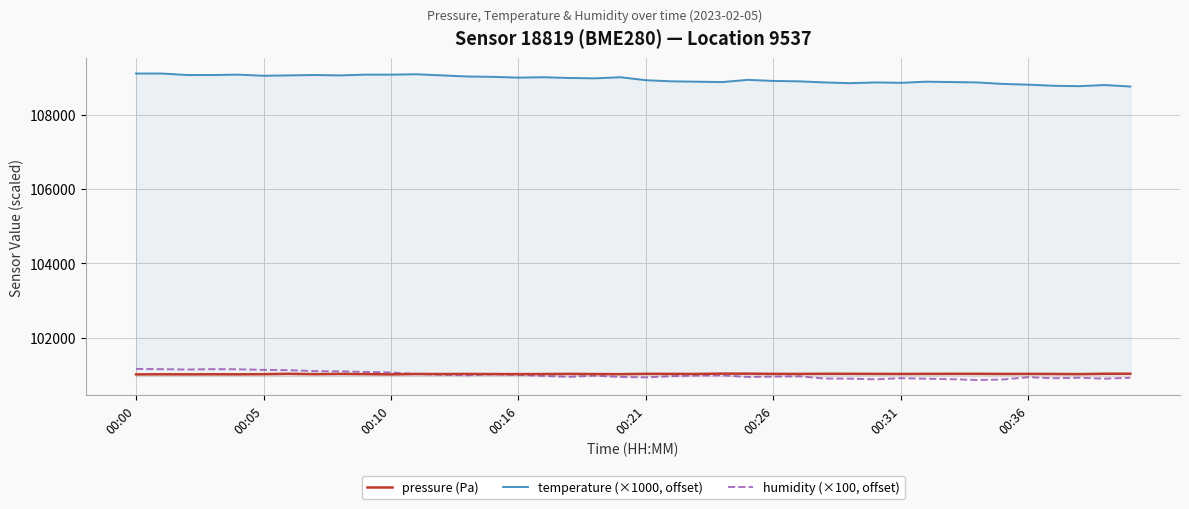

Is this an area chart (filled region under the line)?

No